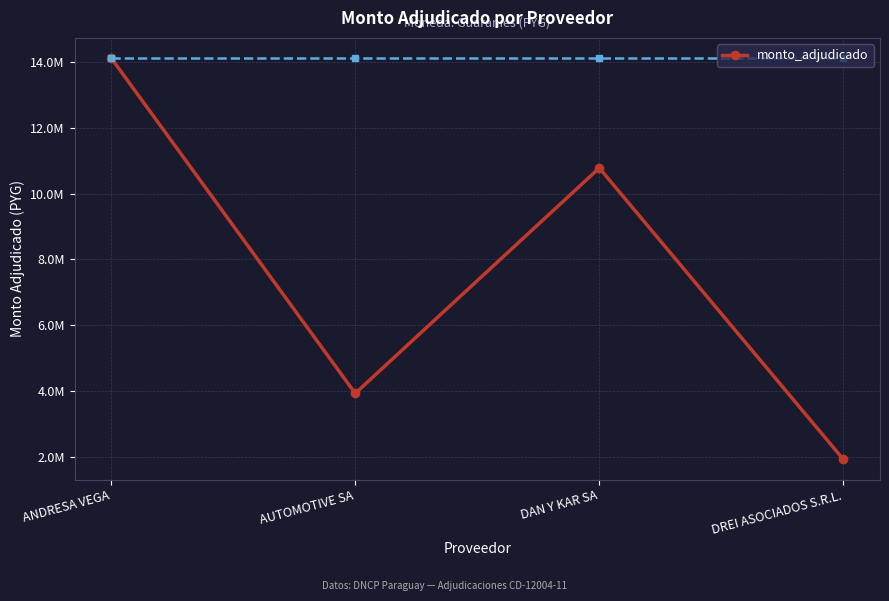

Does the chart have visible grid lines?

Yes